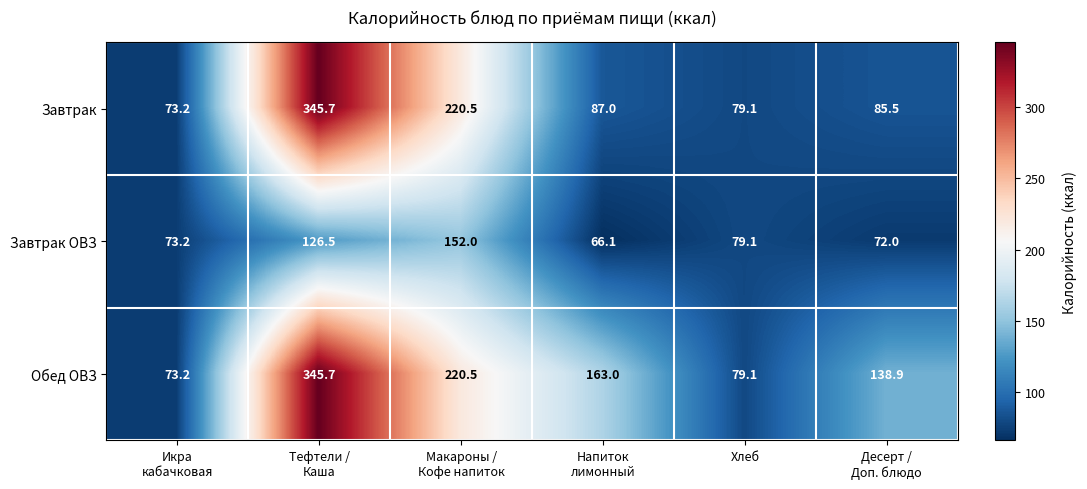

What is the highest value of the Завтрак series?

345.7